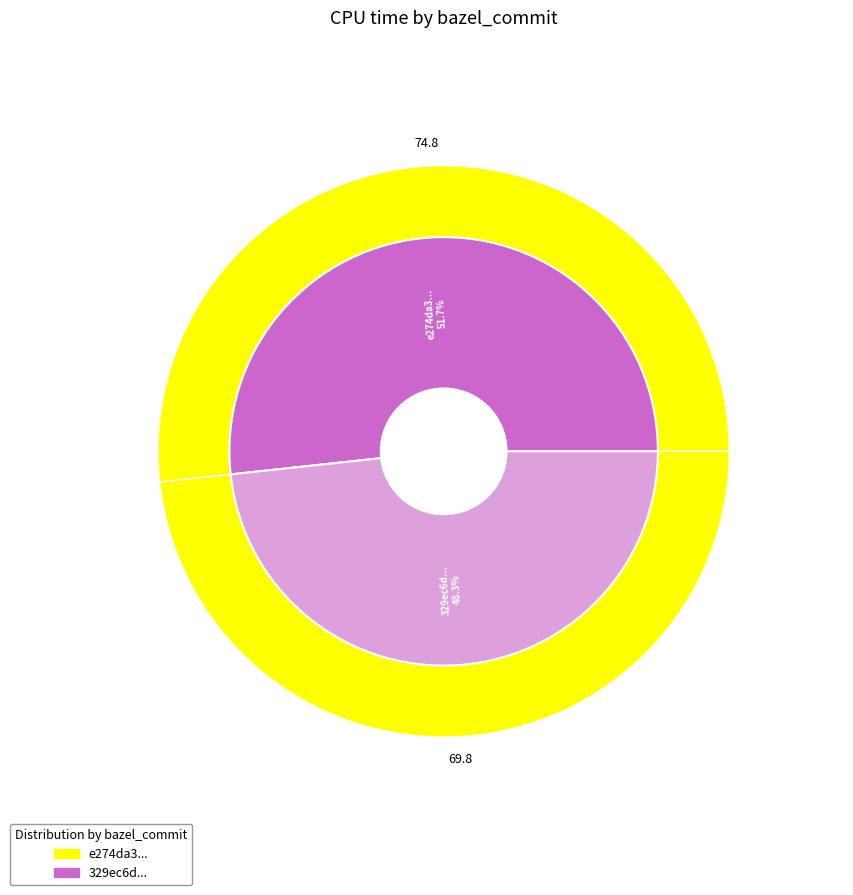

Does e274da343cecc2507688552d5fc13170906e89ce represent more than half of the total?

Yes